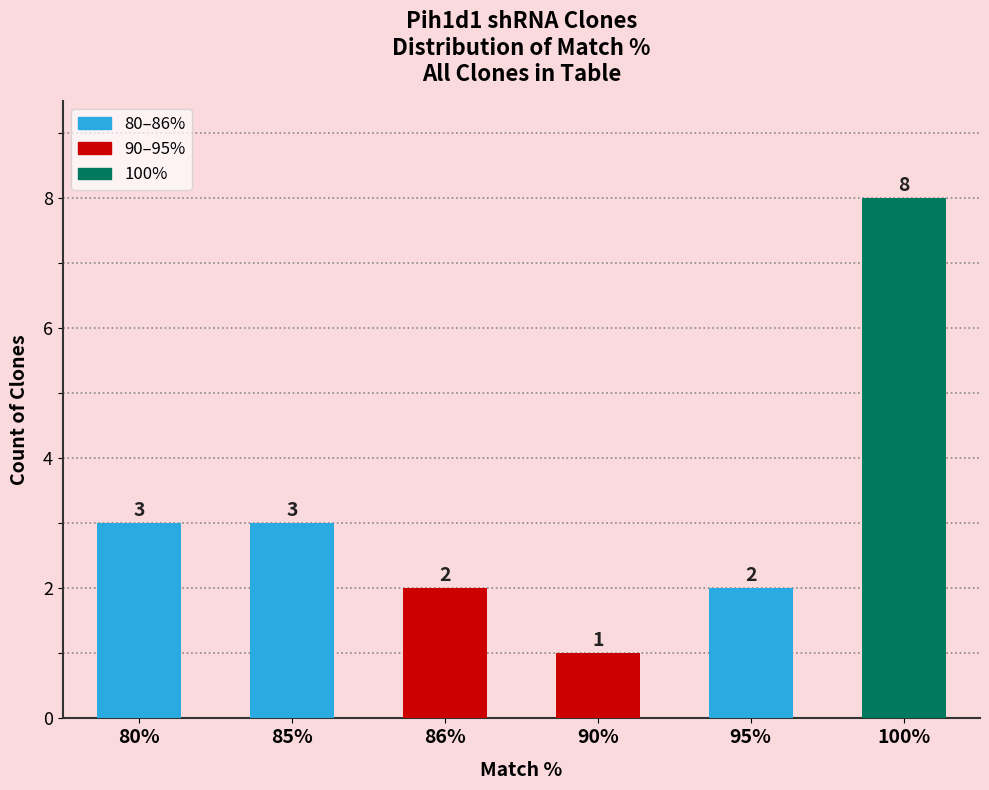

What is the greatest value displayed?

8